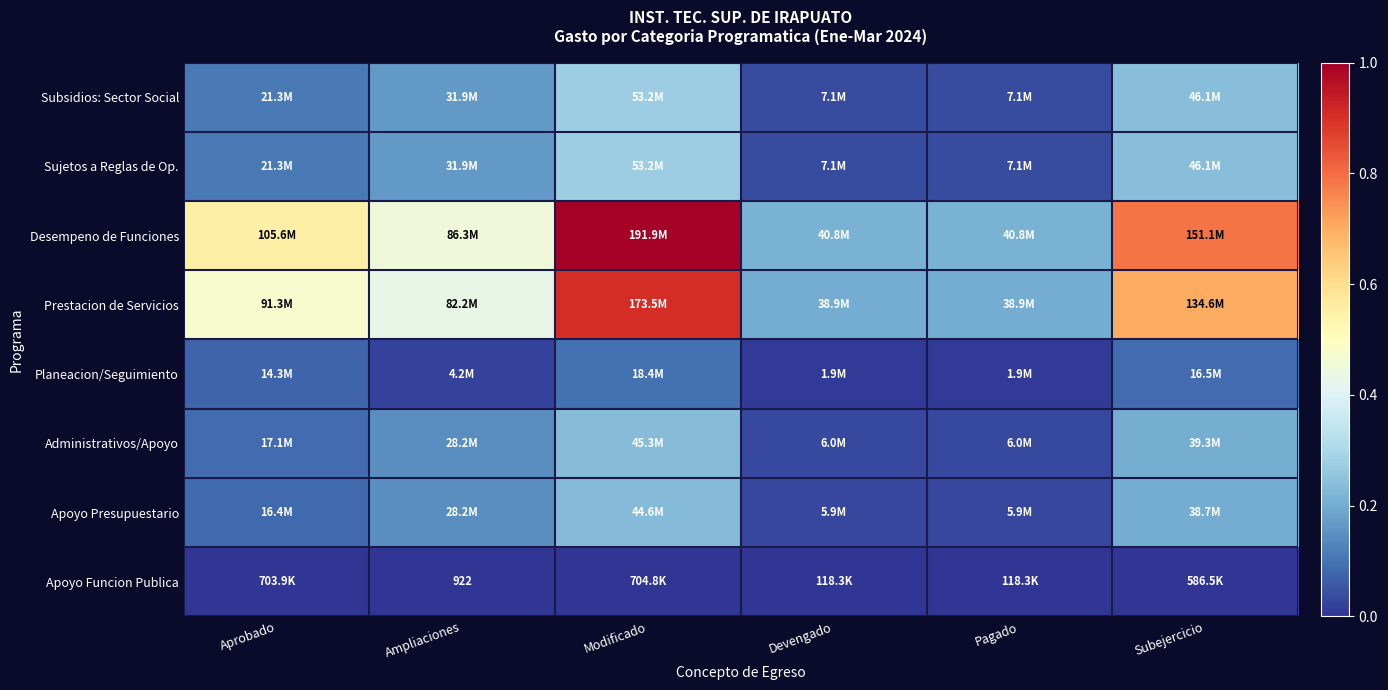

Is it true that Sujetos a Reglas de Op. equals 0.1 at Aprobado?

False